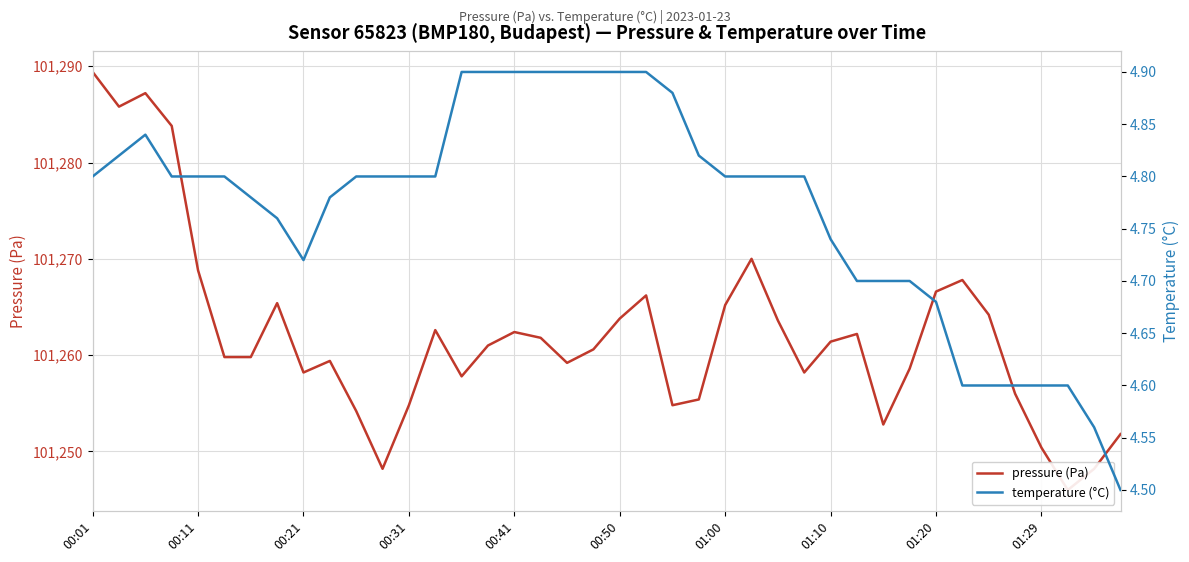

What are all the series names shown in the legend?

pressure (Pa), temperature (°C)